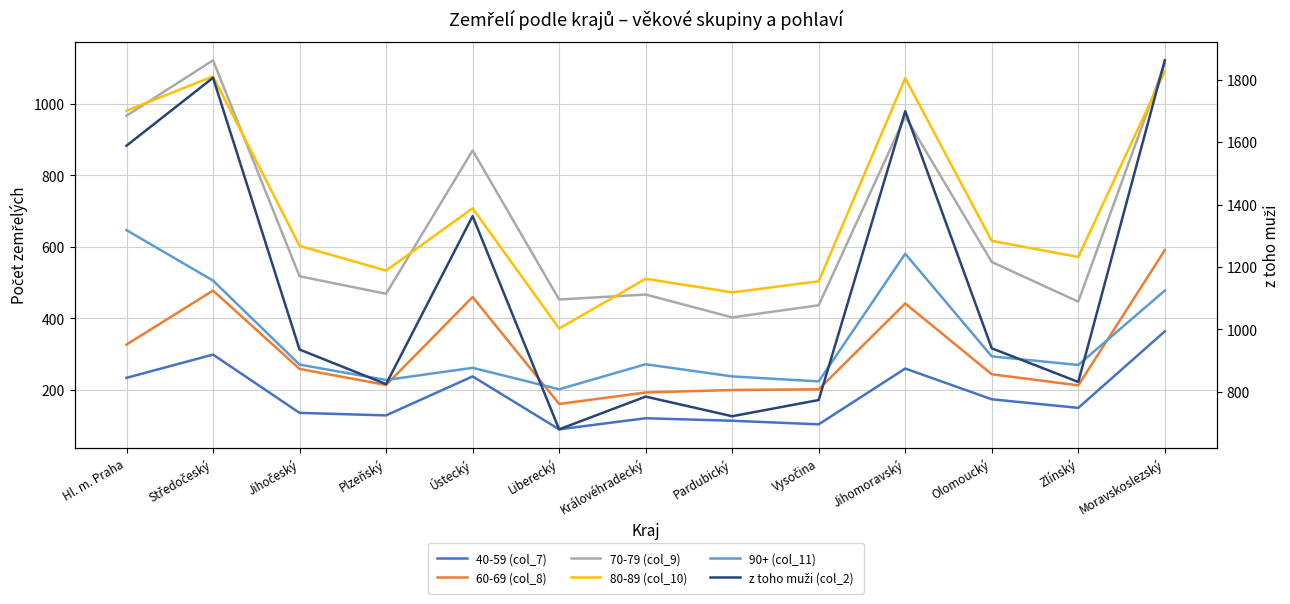

True or false: 90+ (col_11) and 70-79 (col_9) intersect in this chart.

False